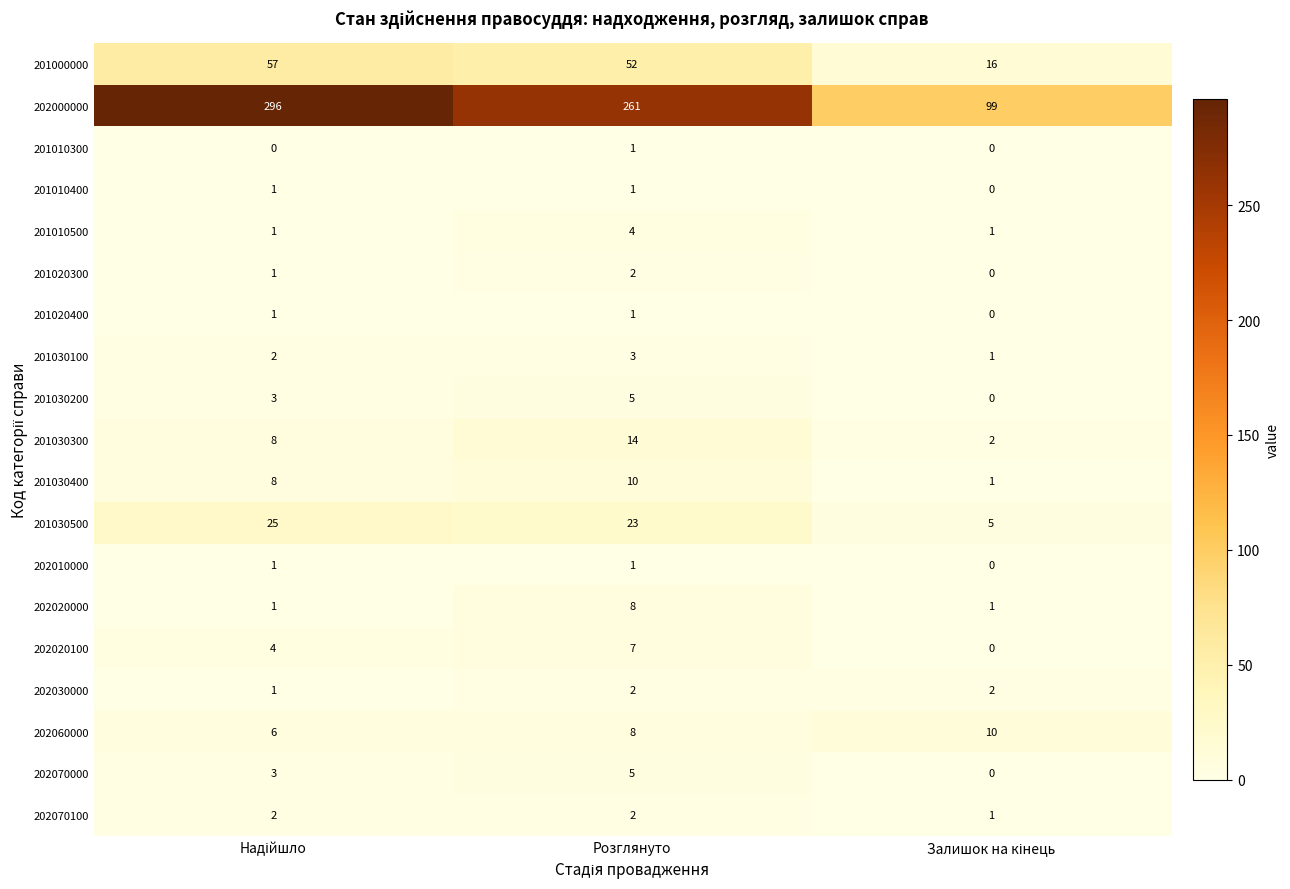

Count the 202020100 values in the range 0 to 7.

3